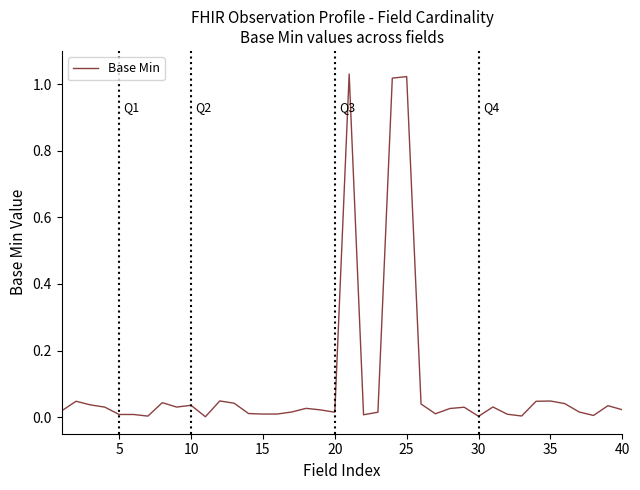

Does the chart display data point markers on the line(s)?

No